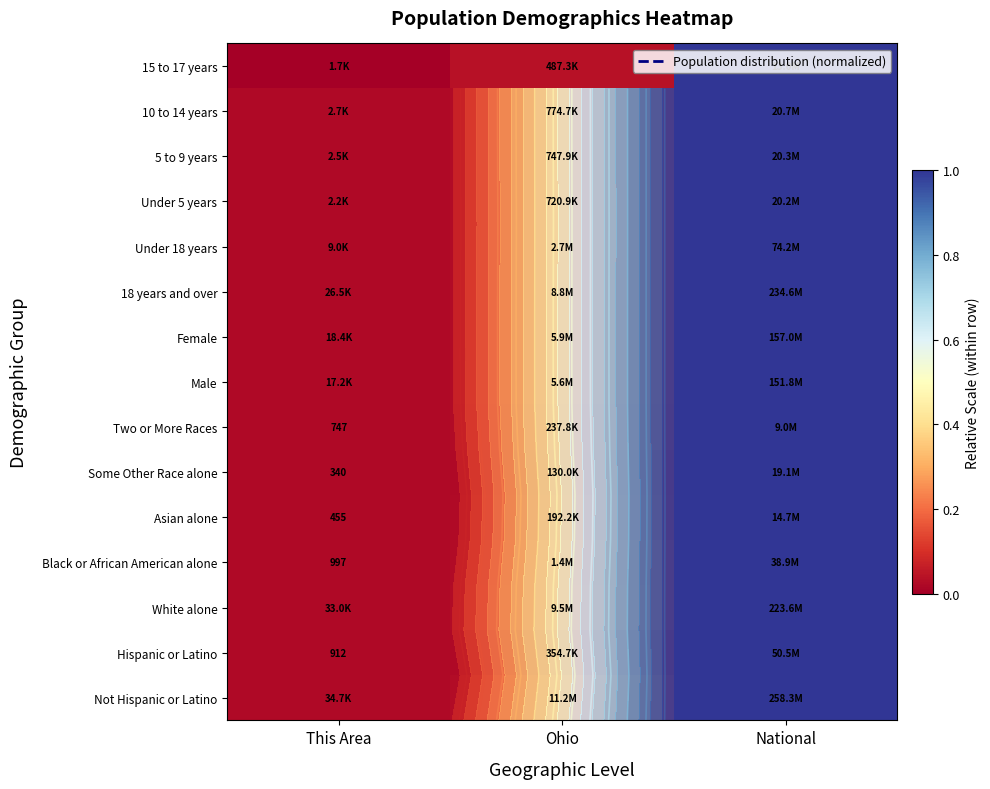

What is the difference between the maximum and minimum values in the Hispanic or Latino series?

1.0